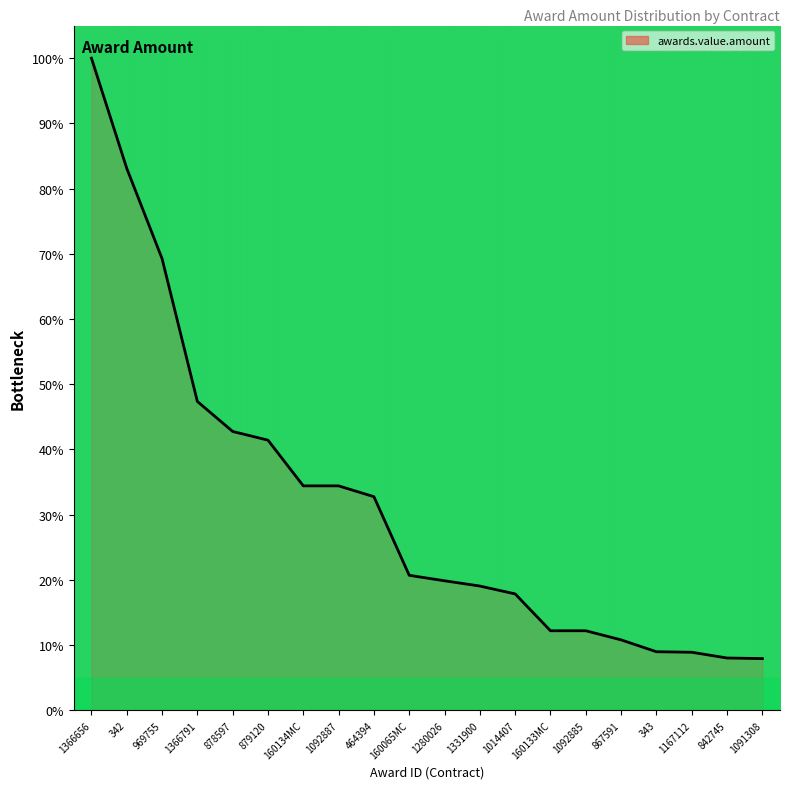

Which has a higher value, 879120 or 343?

879120